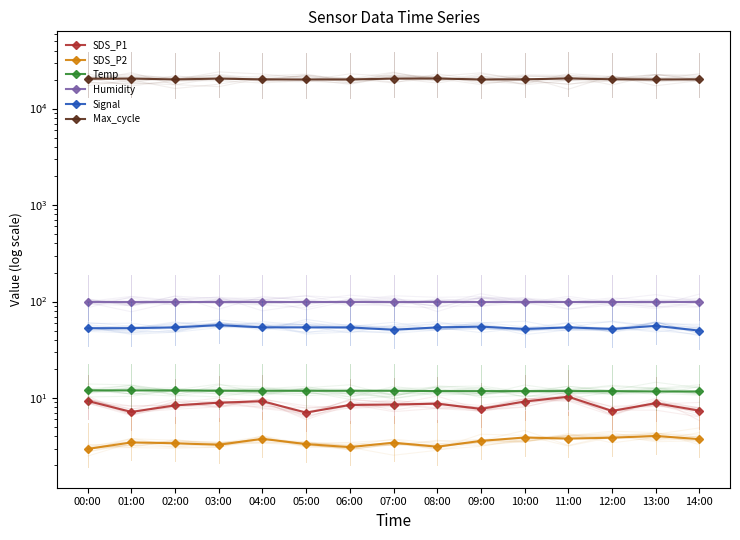

What is the difference between the highest and lowest values at 00:00?

20383.0